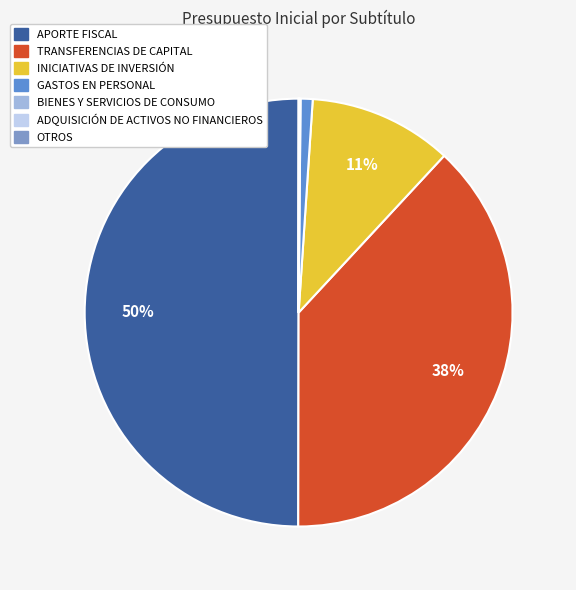

Is the sum of TRANSFERENCIAS DE CAPITAL and APORTE FISCAL greater than half?

Yes